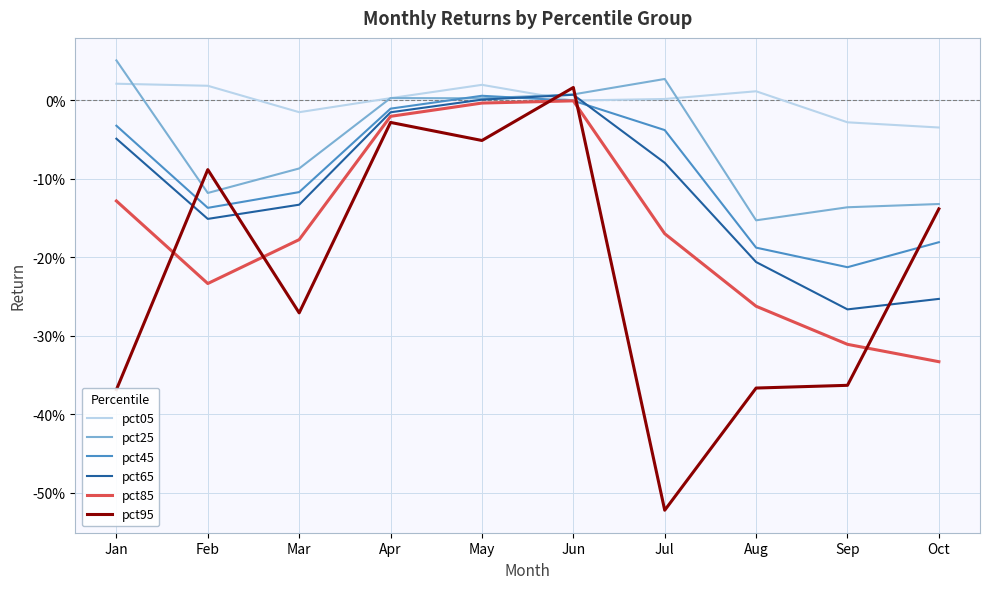

Is this an area chart (filled region under the line)?

No